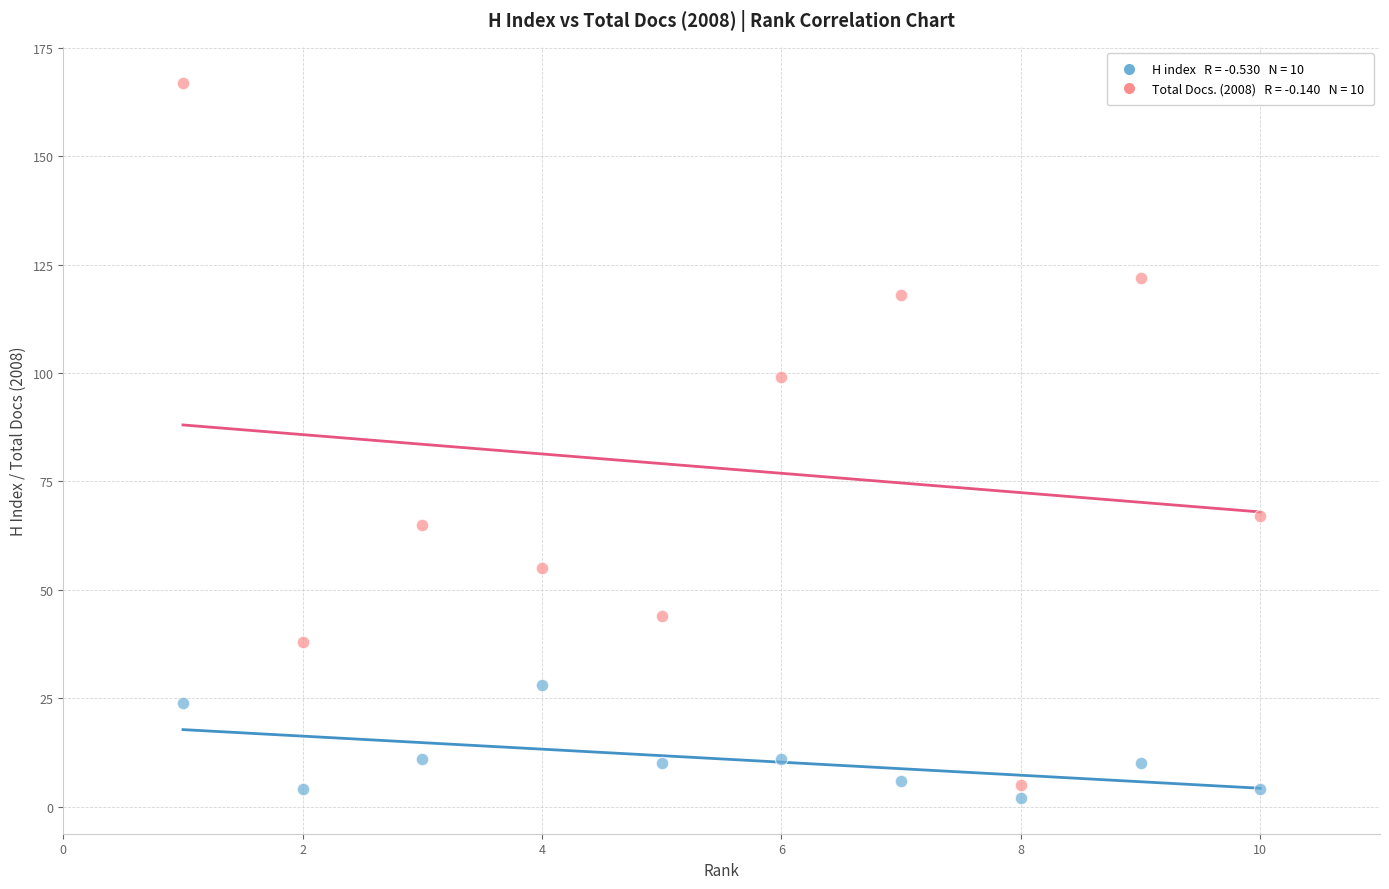

Across all data points, what is the range of Y values (max minus min)?

165